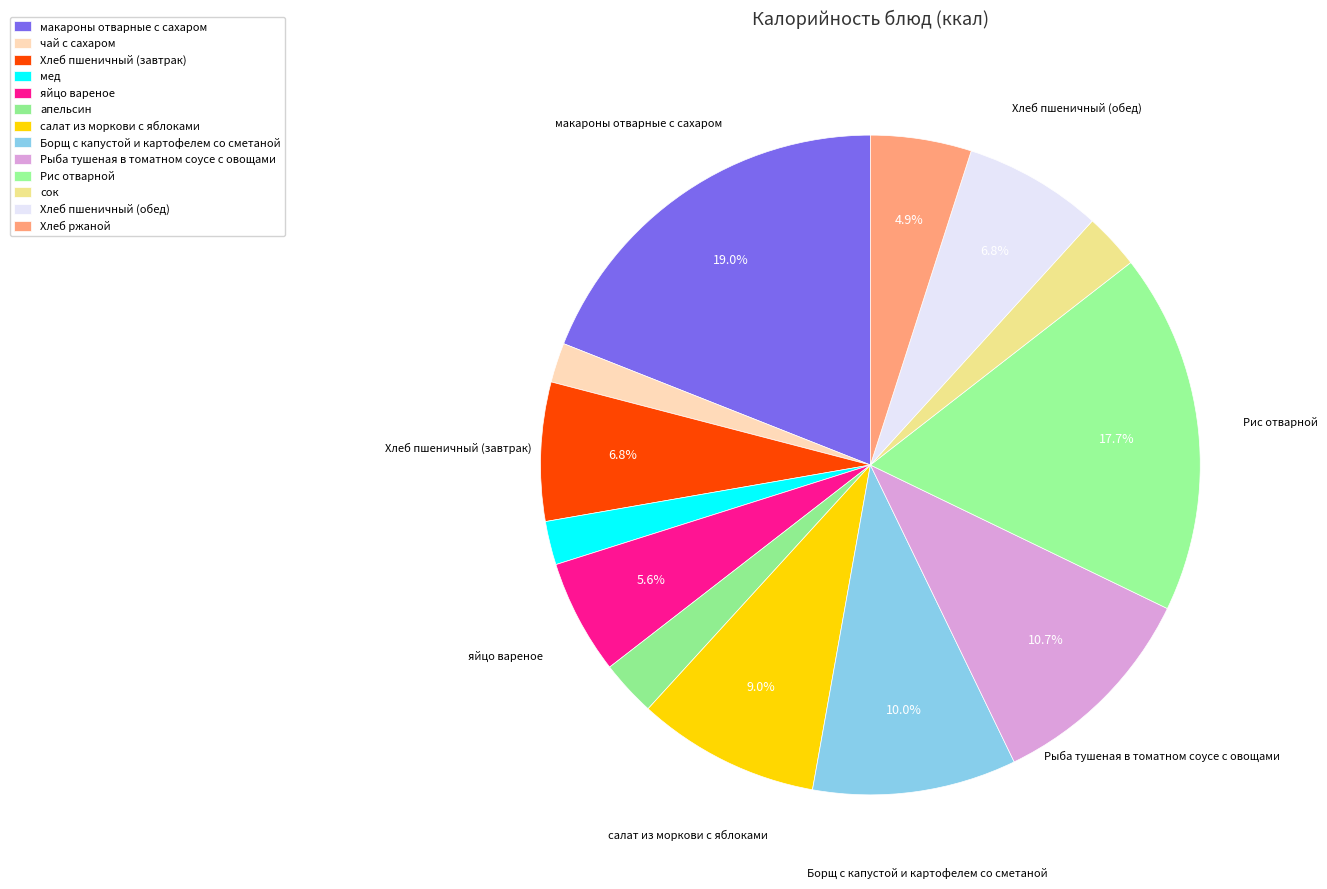

How many segments does this pie chart have?

13